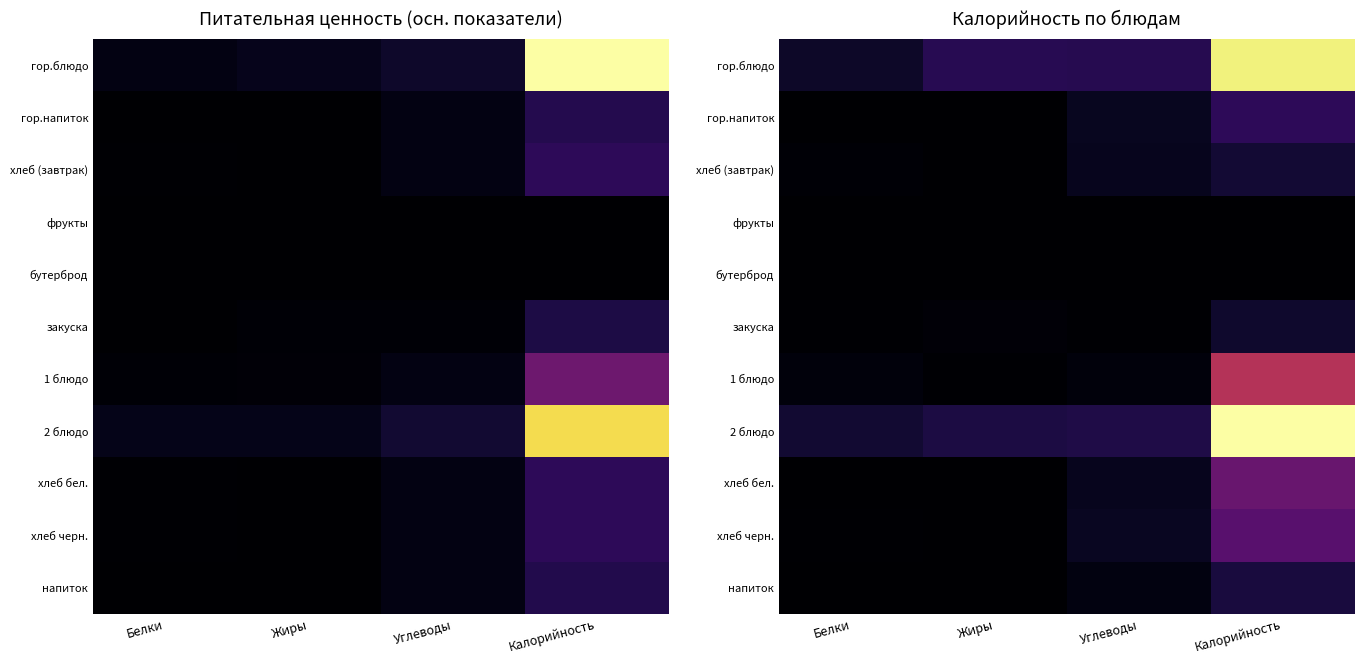

Is it true that закуска equals 3.8 at Белки?

False